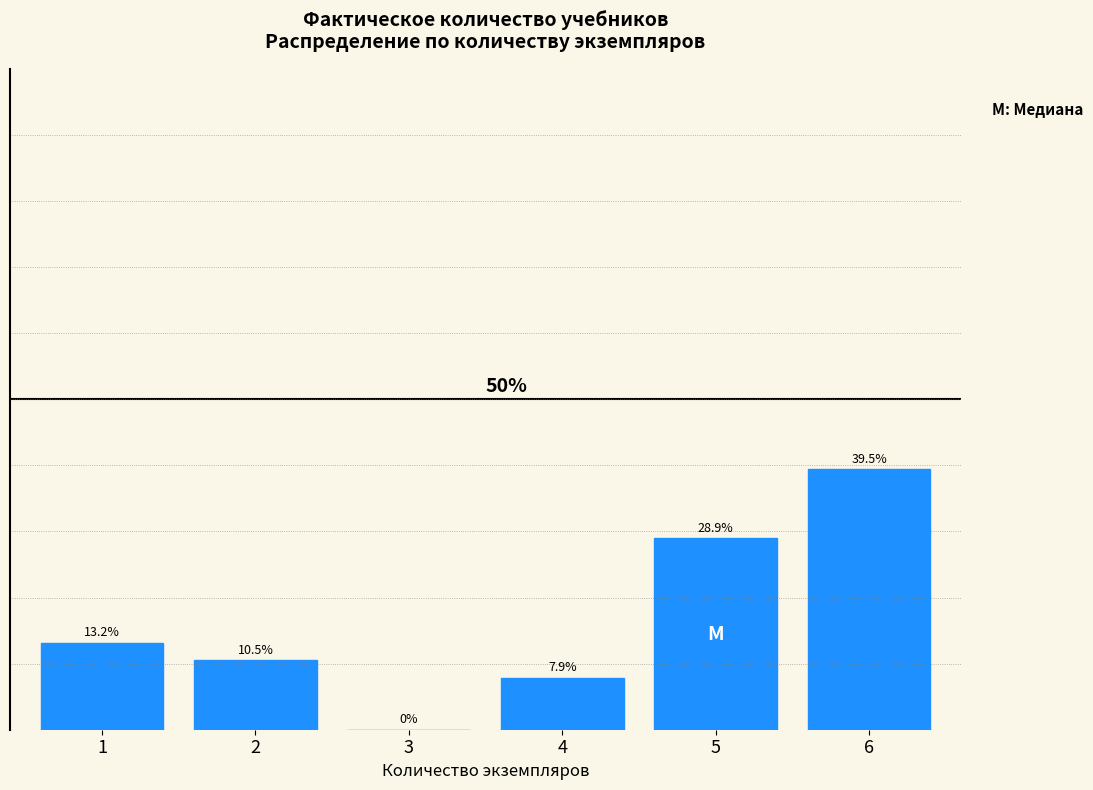

Are the bars horizontal?

No